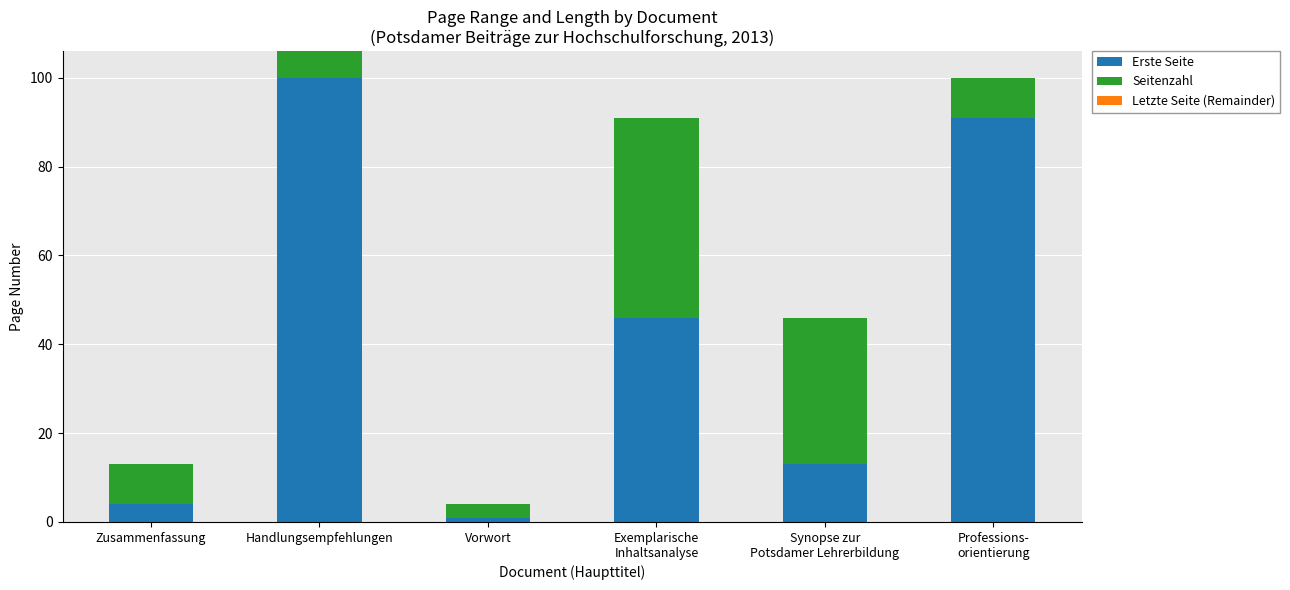

Count the number of data series in this chart.

2